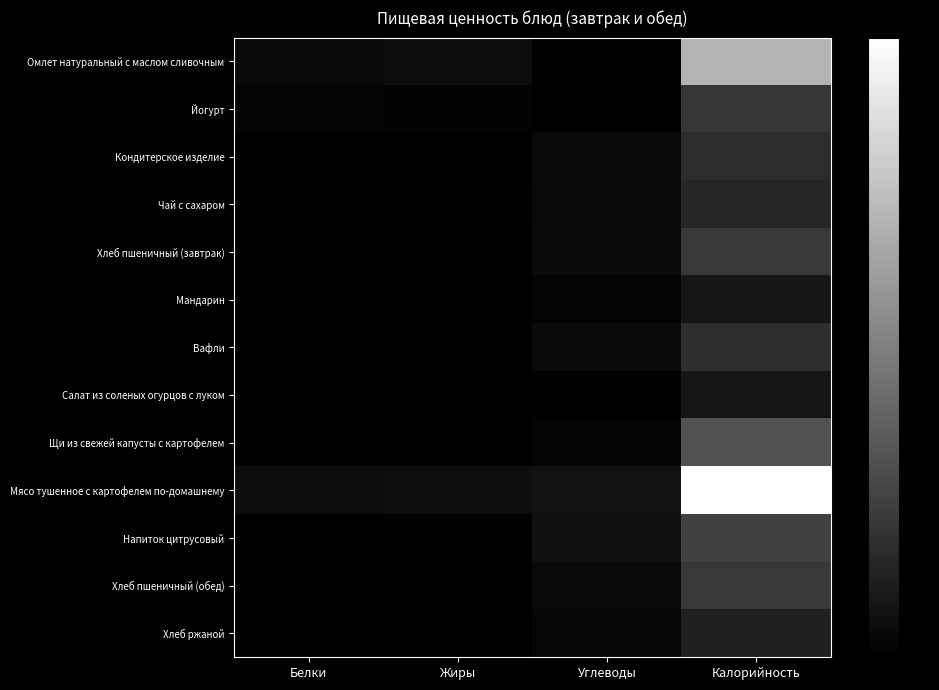

Rank the series at Углеводы from lowest to highest value.

Йогурт, Салат из соленых огурцов с луком, Омлет натуральный с маслом сливочным, Мандарин, Щи из свежей капусты с картофелем, Хлеб ржаной, Чай с сахаром, Кондитерское изделие, Хлеб пшеничный (завтрак), Вафли, Хлеб пшеничный (обед), Напиток цитрусовый, Мясо тушенное с картофелем по-домашнему